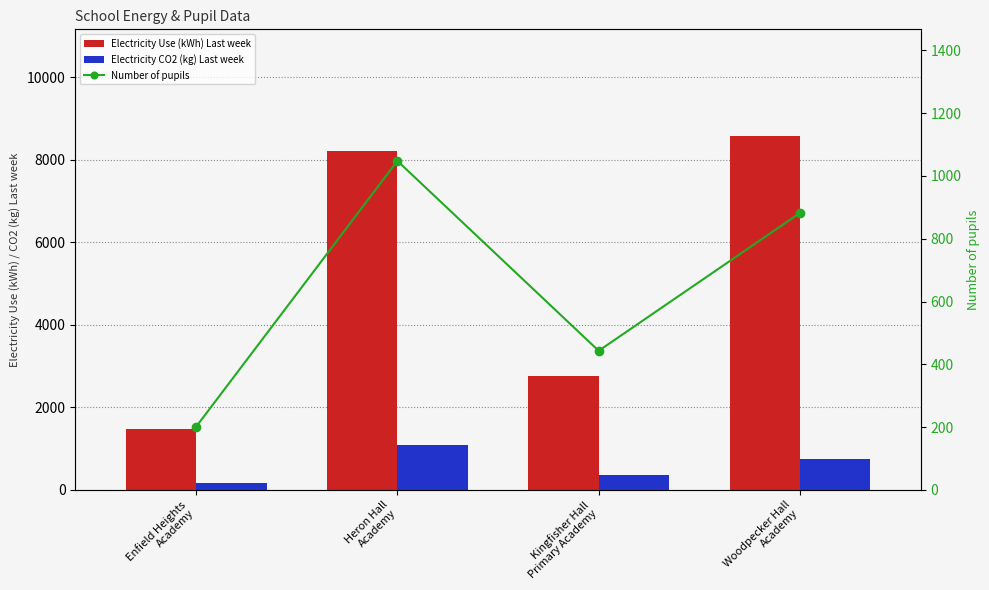

What is the smallest value displayed?

176